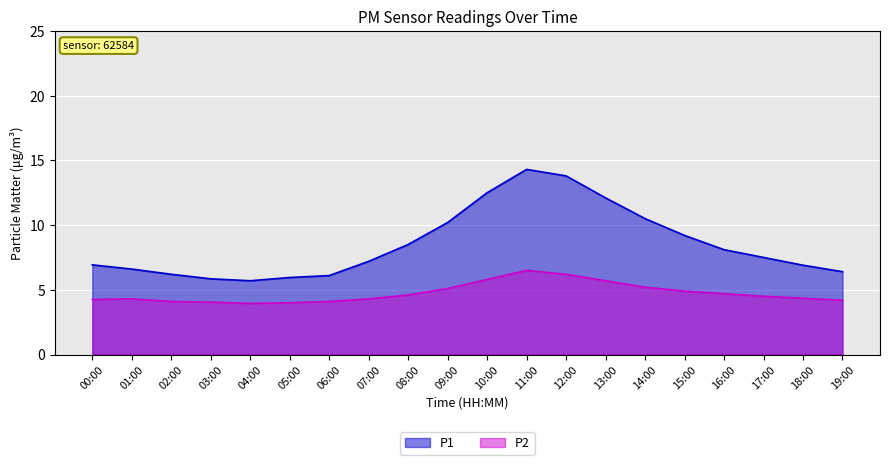

How many data points does each series have?

20